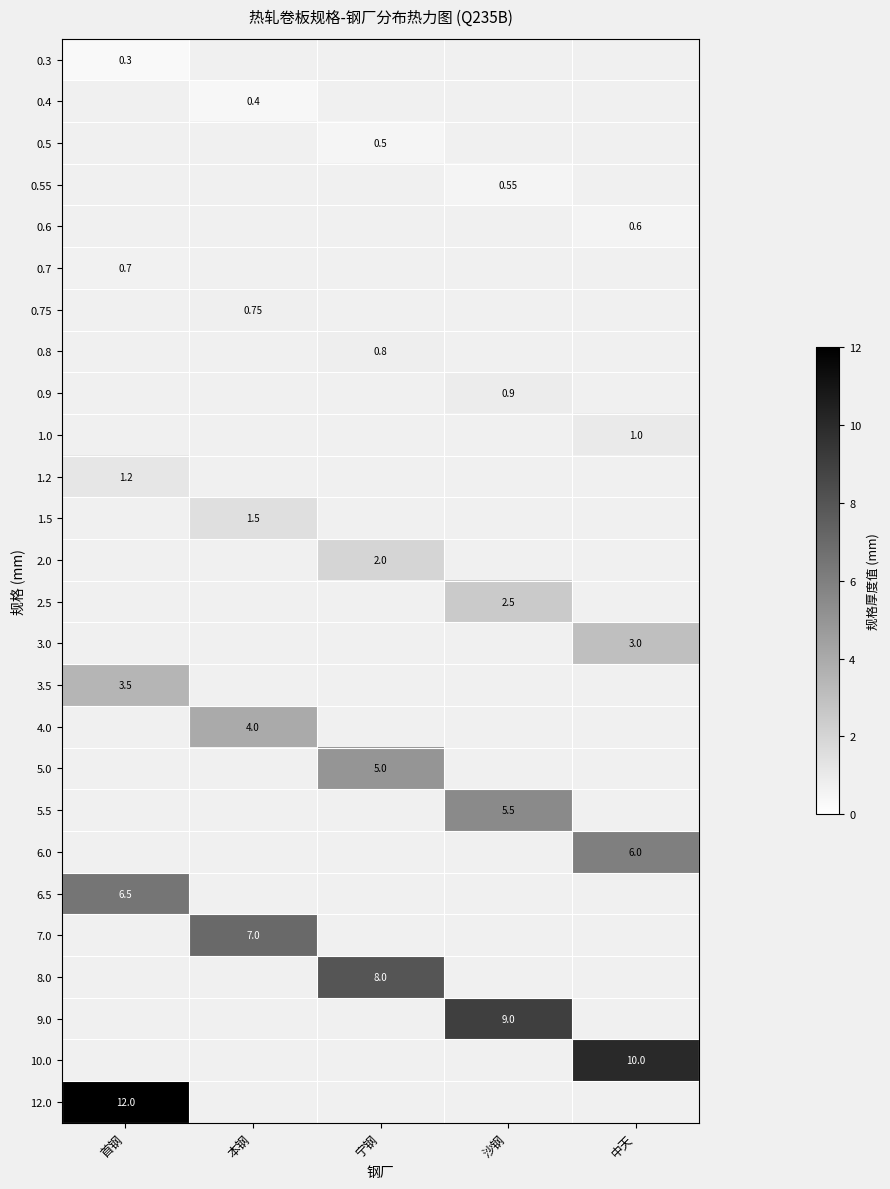

What is the difference between the highest and lowest values at 首钢?

11.7